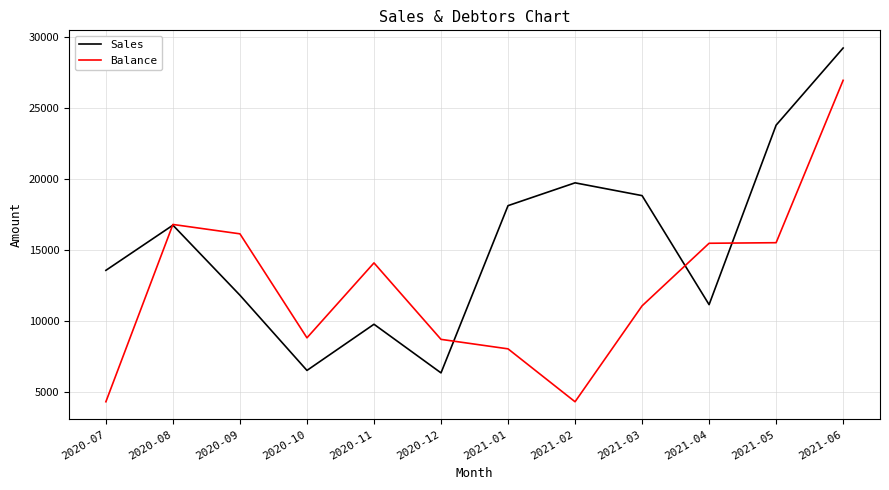

The Balance series shows 15476 at 2021-04. True or false?

True